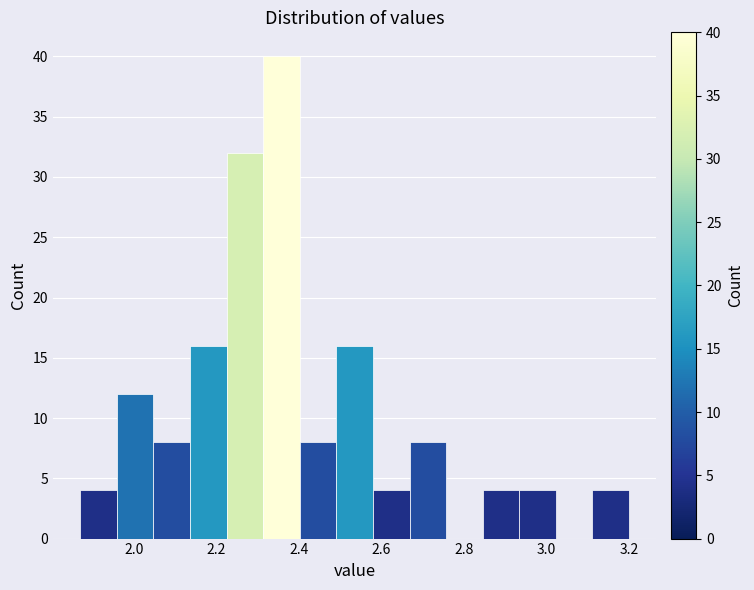

What is the height of the bar covering 2.14 to 2.22 on the x-axis? Neither the bar edges nor the heights are printed on the chart, so give them approximately, as read against the axes.

16